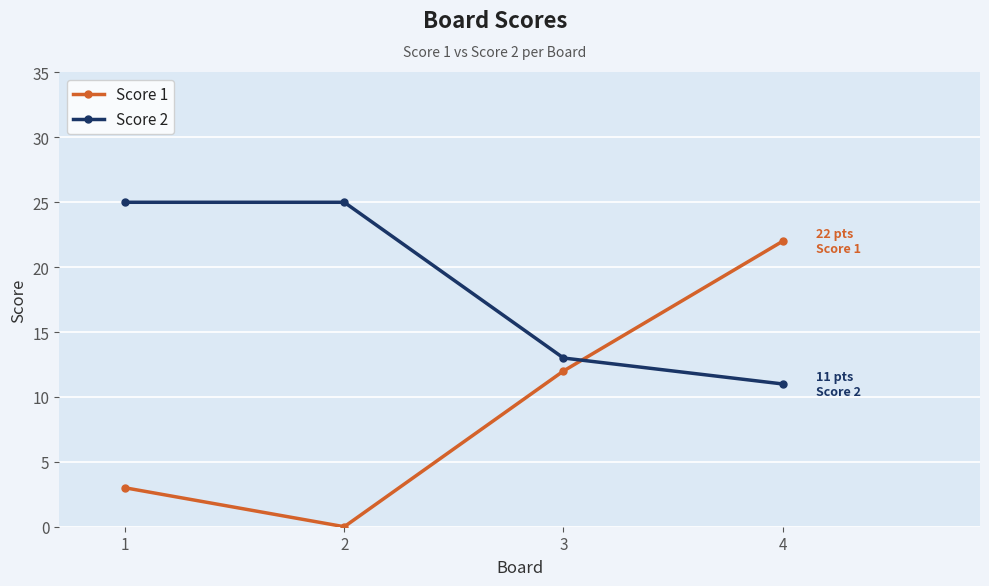

True or false: Score 1 and Score 2 cross at least once.

True